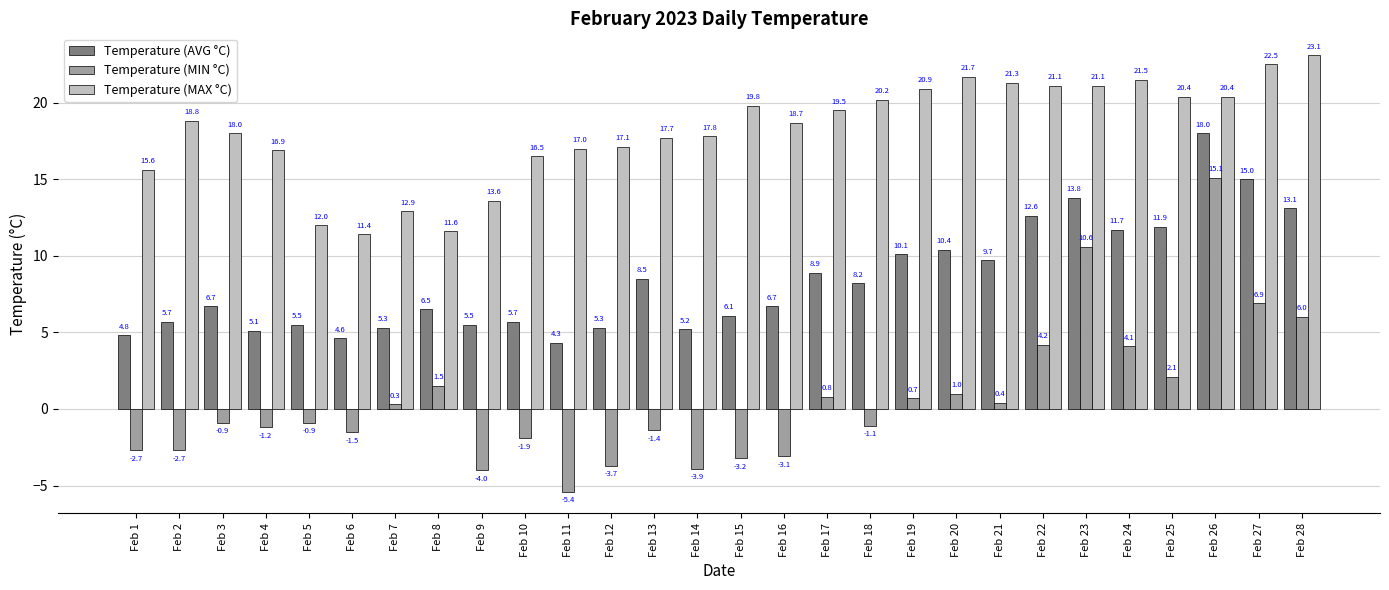

Which series has the widest spread of values?

Temperature (MIN °C)